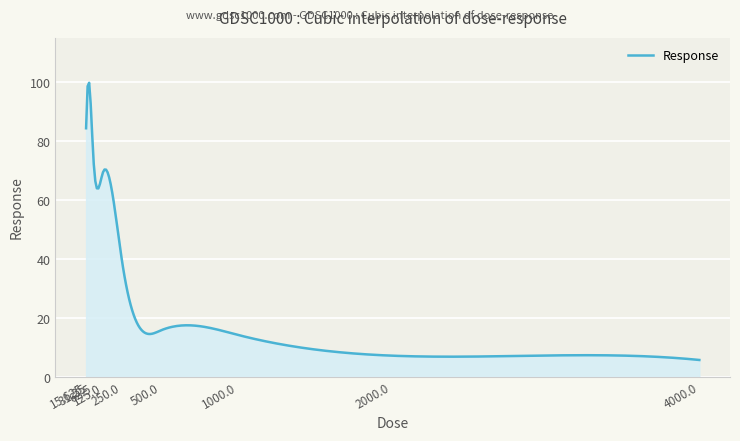

What is the greatest value displayed?

99.8